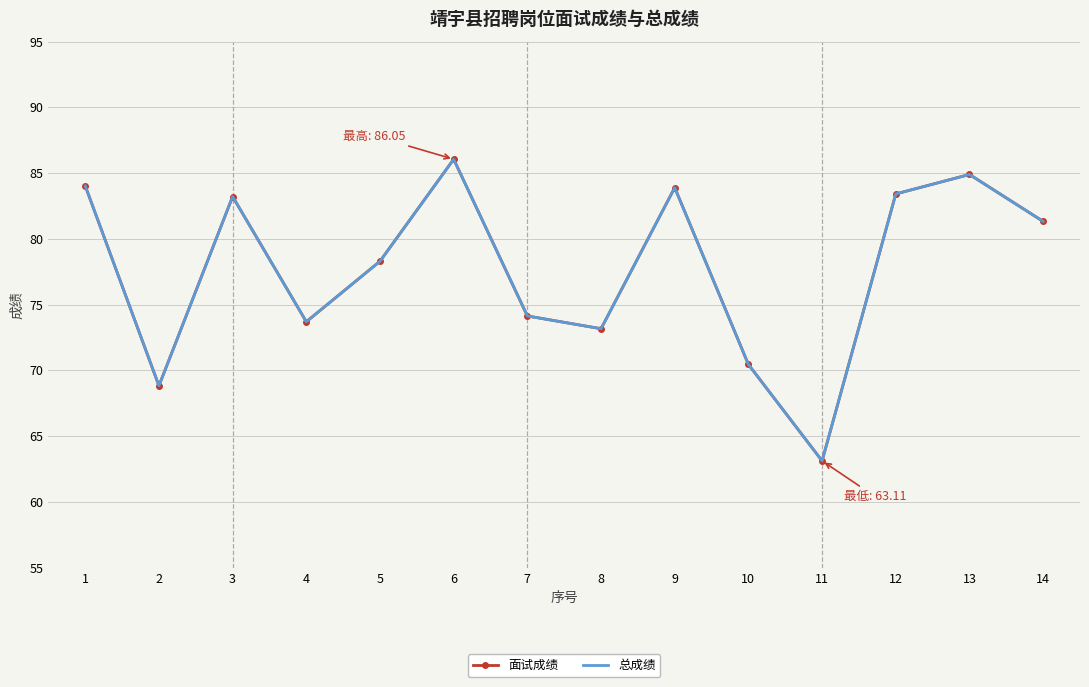

At which category does the chart reach its minimum across all series?

11